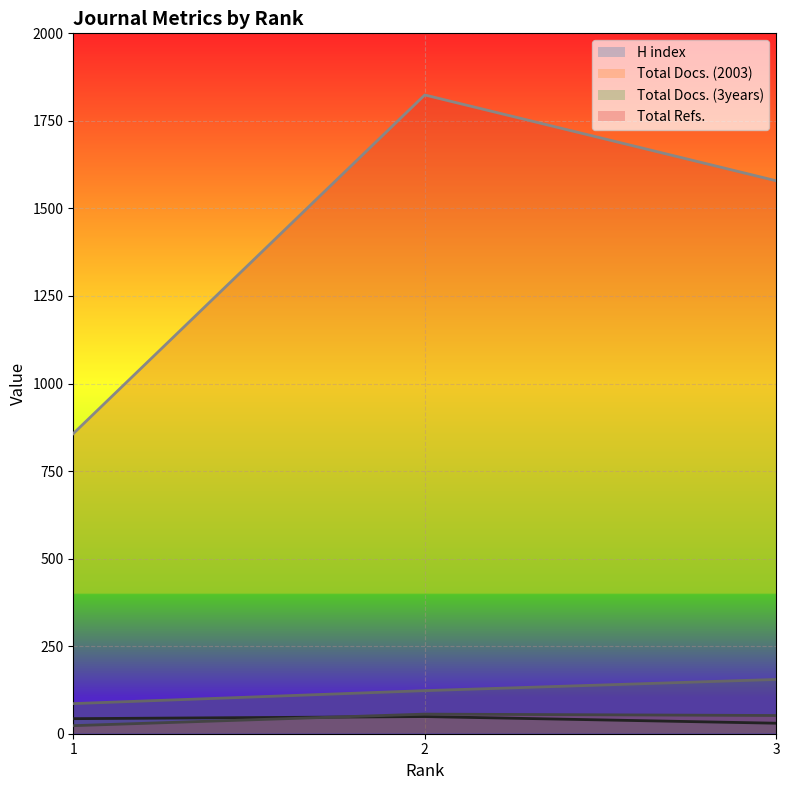

What are all the series names shown in the legend?

H index, Total Docs. (2003), Total Docs. (3years), Total Refs.